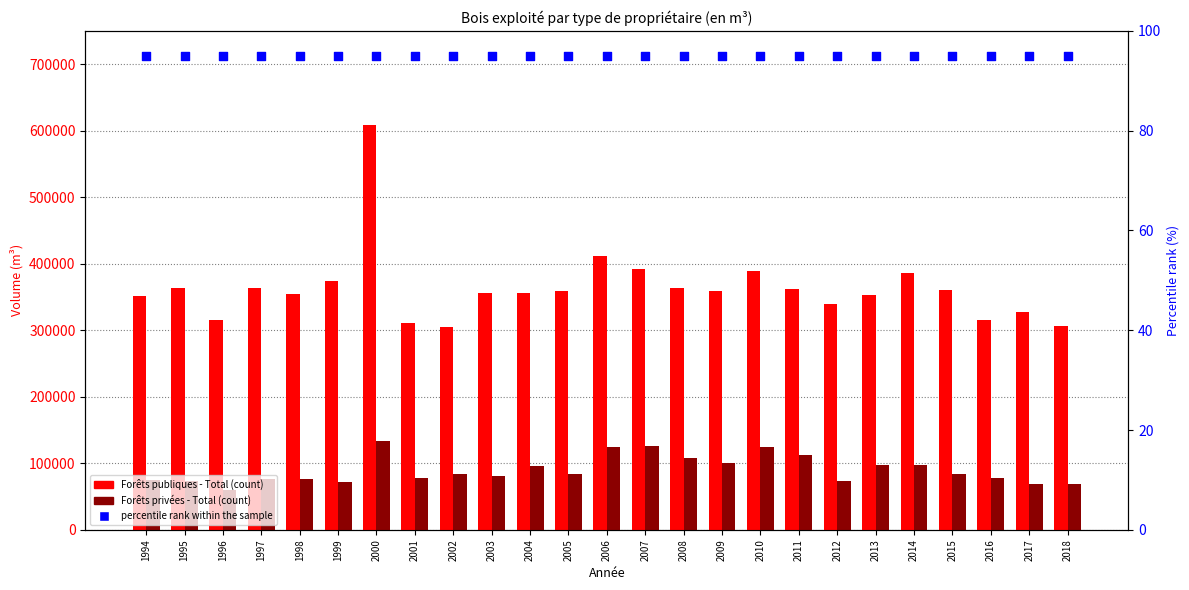

What are all the series names shown in the legend?

Forêts publiques - Total, Forêts privées - Total, percentile rank within the sample